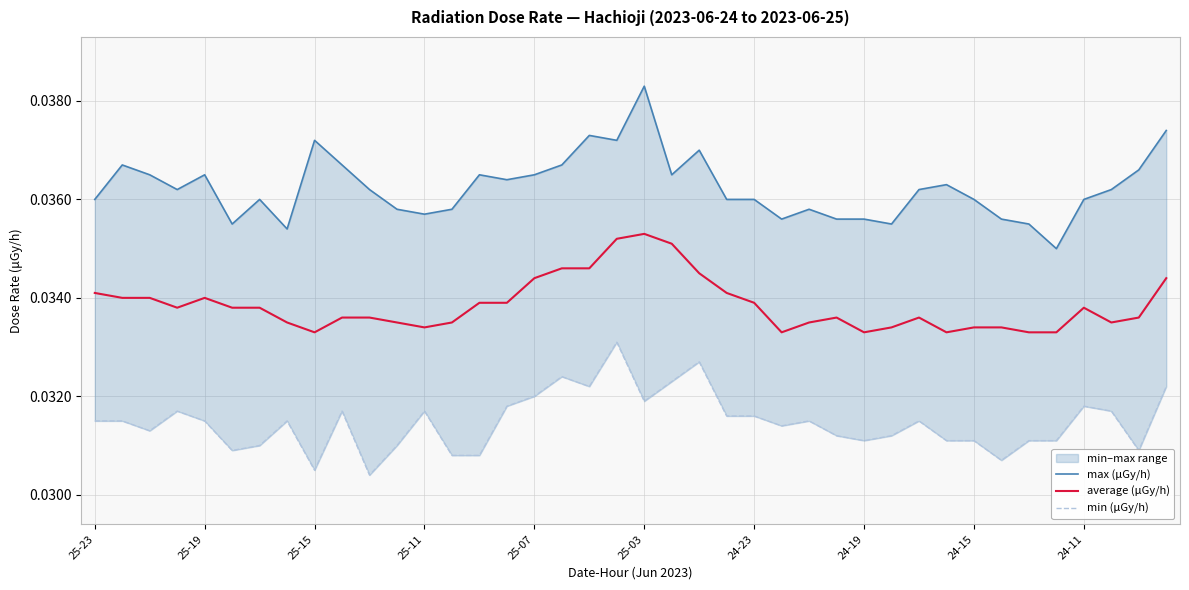

How many interior local peaks does the min (μGy/h) series have?

10